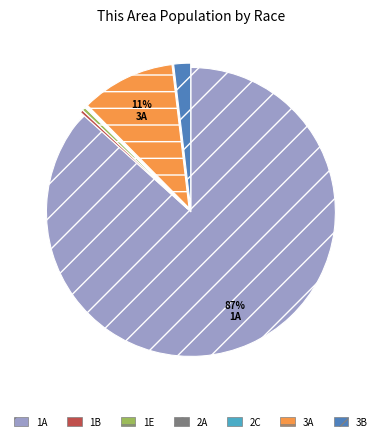

To the nearest percent, what percentage of the pie is 3A?

11%